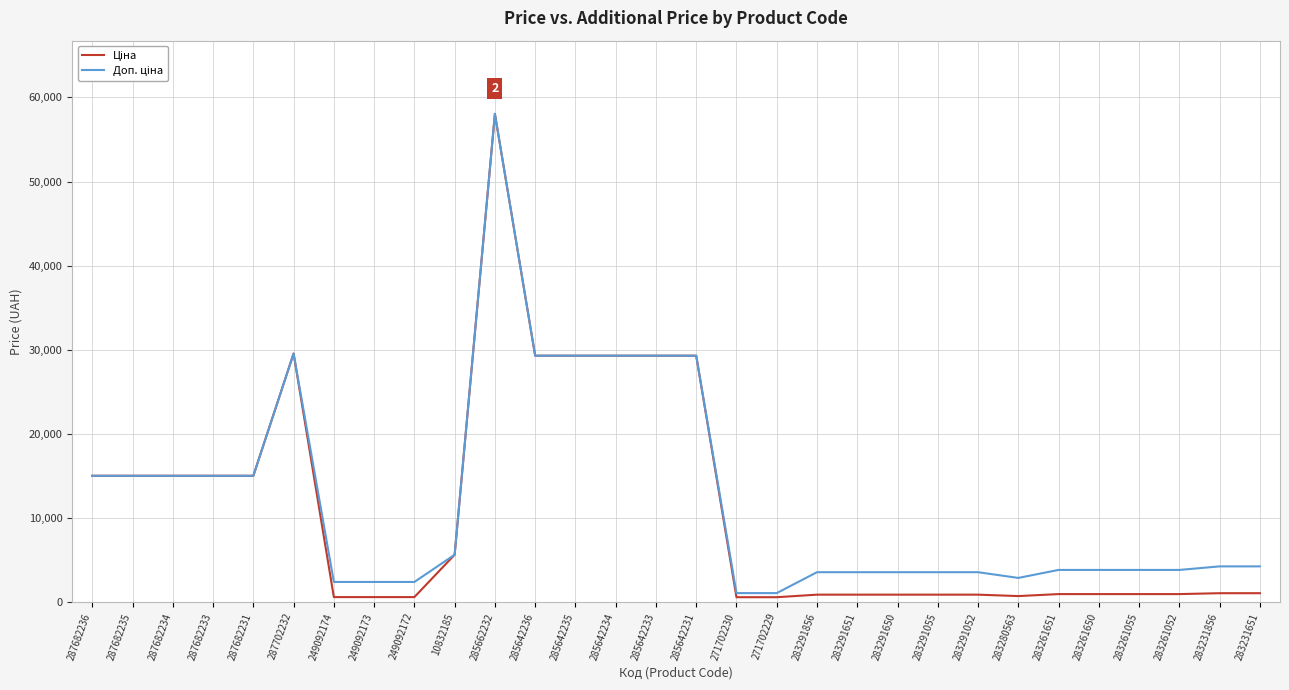

What is the greatest value displayed?

58037.0